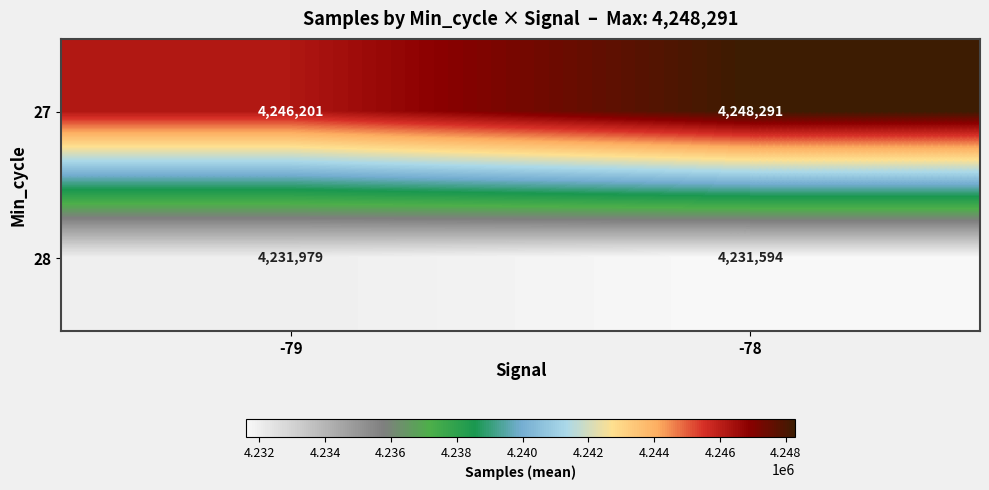

Which category has the highest value across all series?

-78